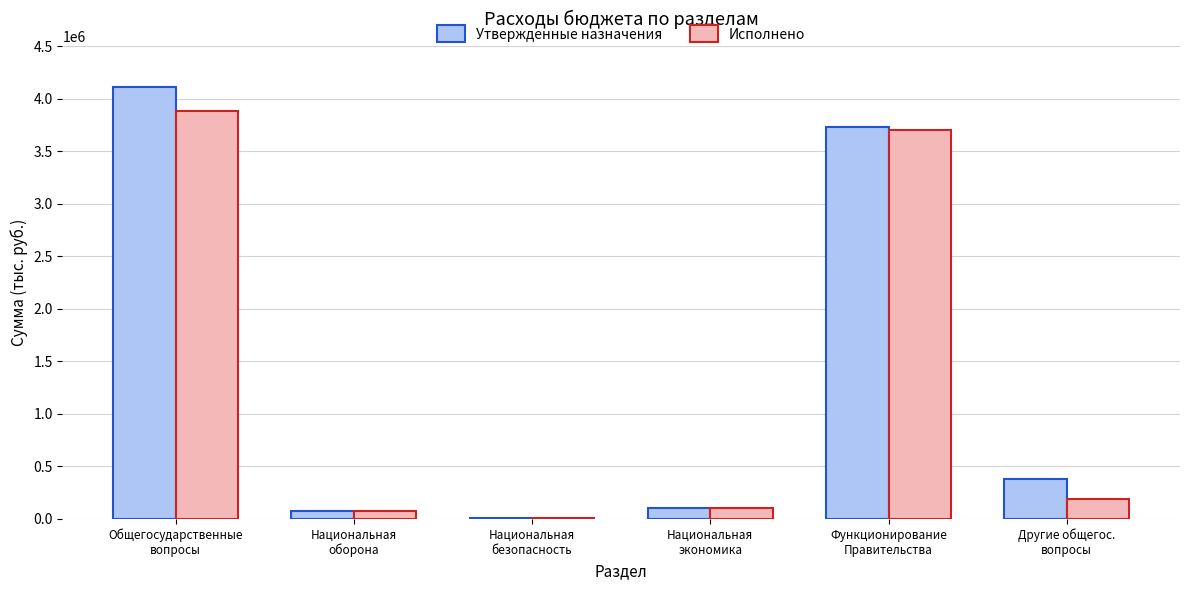

Are the bars grouped side by side (vs. stacked)?

Yes